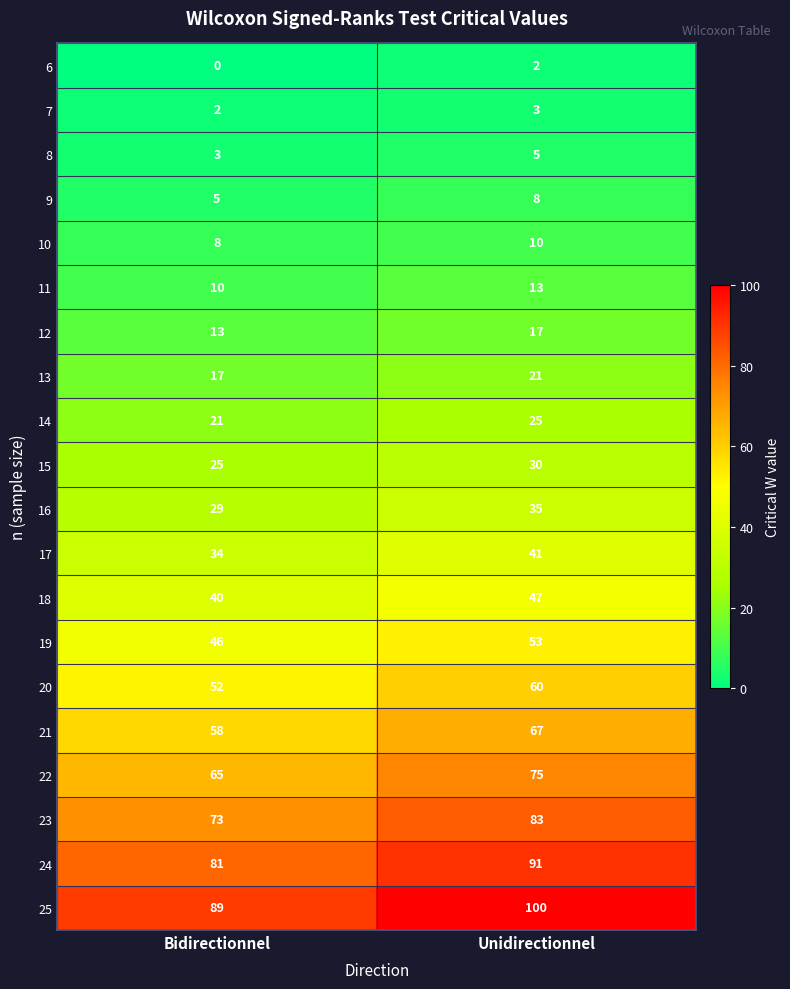

Read the 9 value at Bidirectionnel.

5